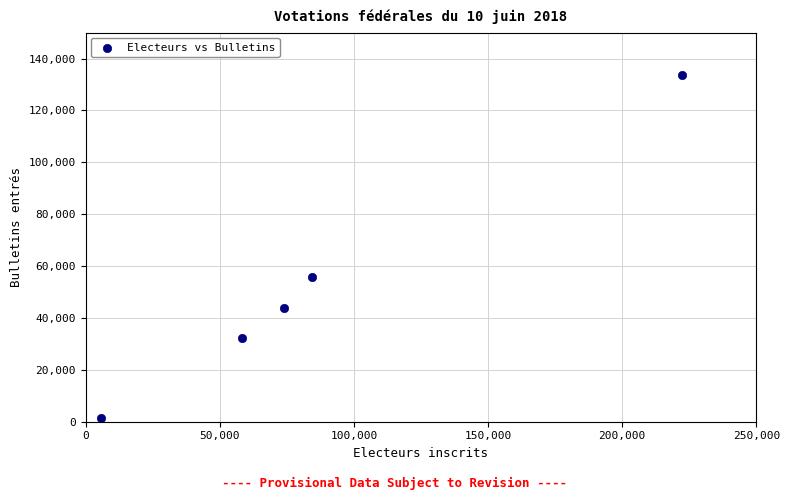

What Y value in the scatter plot is closest to 67498?

55949